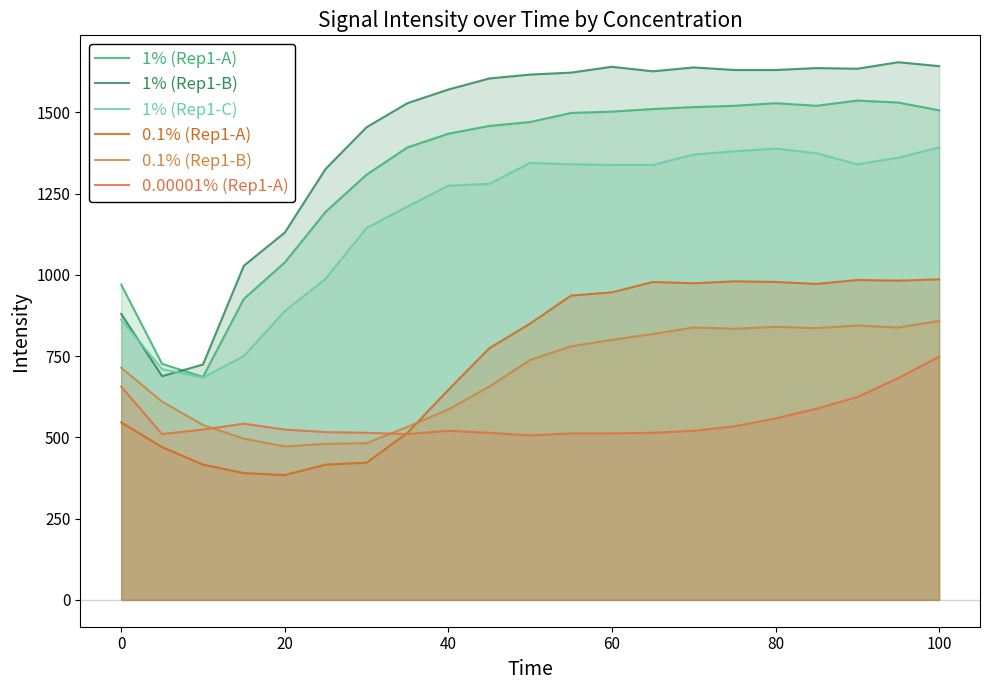

True or false: 0.1% (Rep1-A) and 0.00001% (Rep1-A) cross at least once.

True